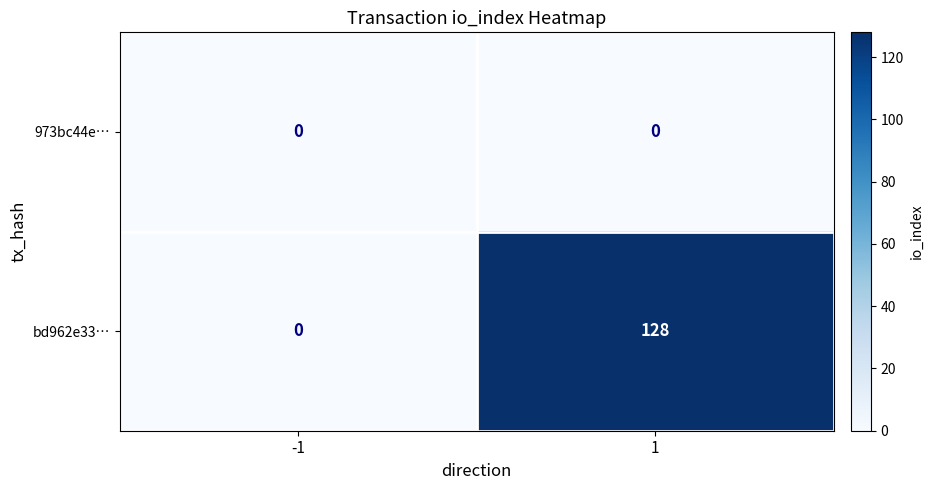

True or false: 973bc44e… has a value of 0 at -1.

True